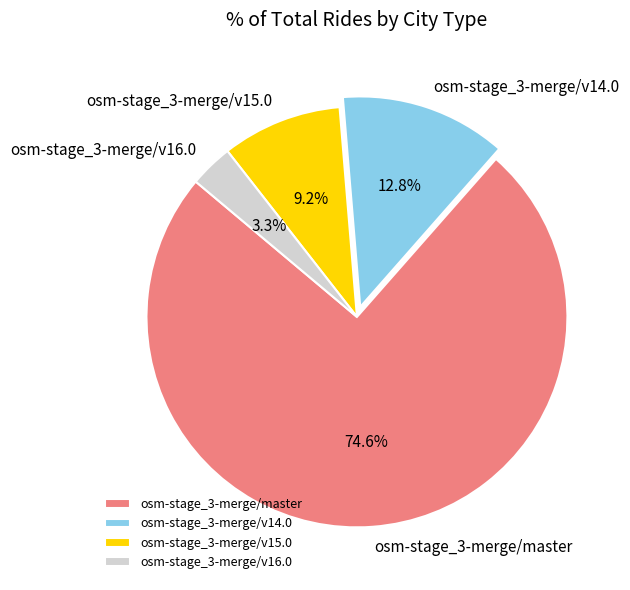

Combined, do osm-stage_3-merge/v15.0 and osm-stage_3-merge/master account for over 50%?

Yes